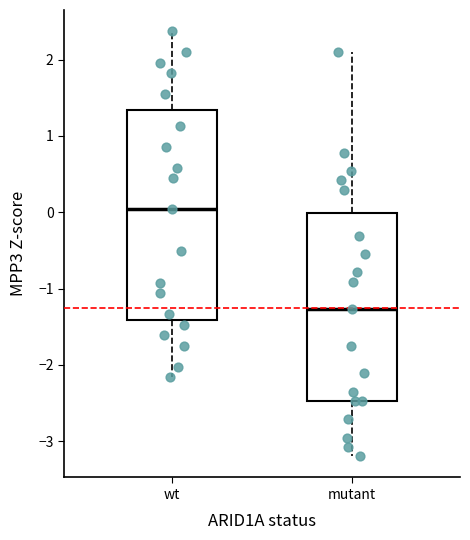

Reading left to right, transcribe this box plot: for each box, give where its median line is, the range the box spans, and where its two whiskers end, as read against the y-axis. The values are not printed on the chart, so give them approximately, as read against the axis.

wt: median 0.0, box -1.4 to 1.3, whiskers -2.2 to 2.4
mutant: median -1.3, box -2.5 to 0.0, whiskers -3.2 to 2.1